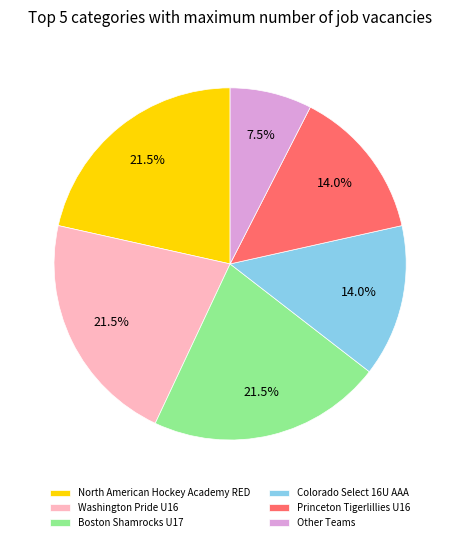

Is the sum of Washington Pride U16 and North American Hockey Academy RED greater than half?

No